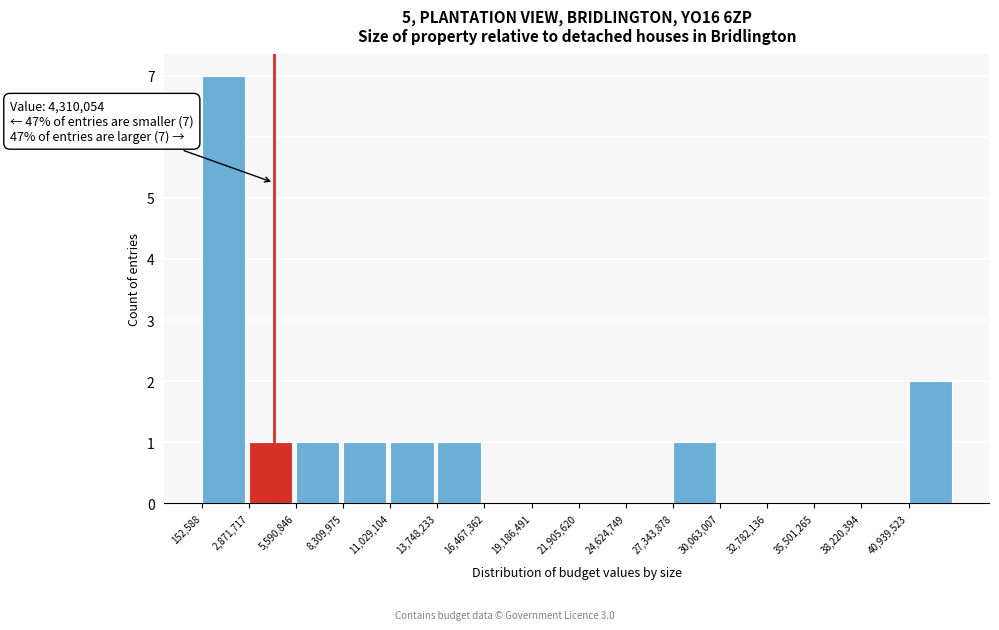

Over which range of the x-axis is the bar tallest?

0 to 3000000